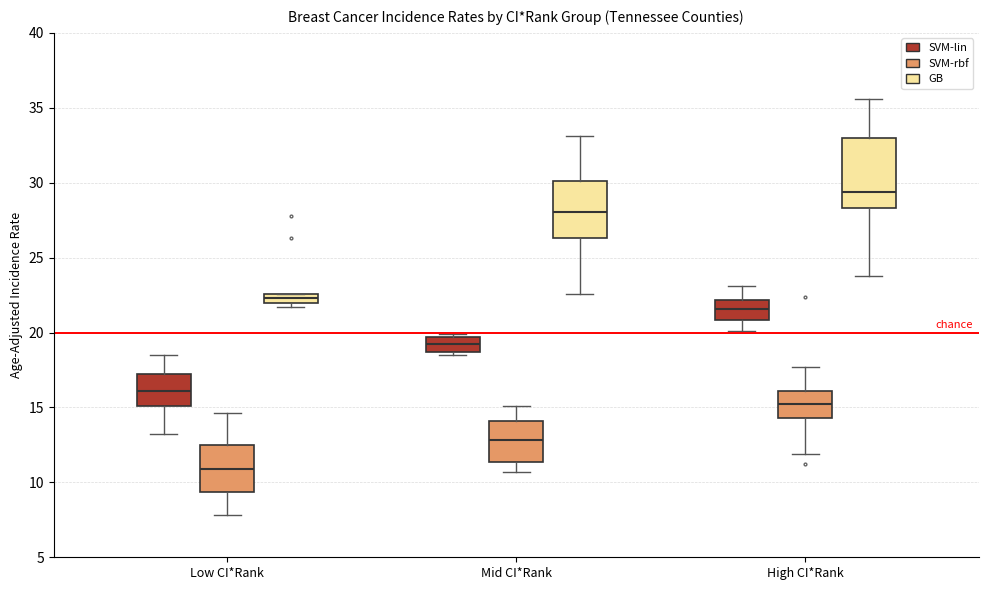

Which box's median line is the highest?

High CI*Rank (GB)